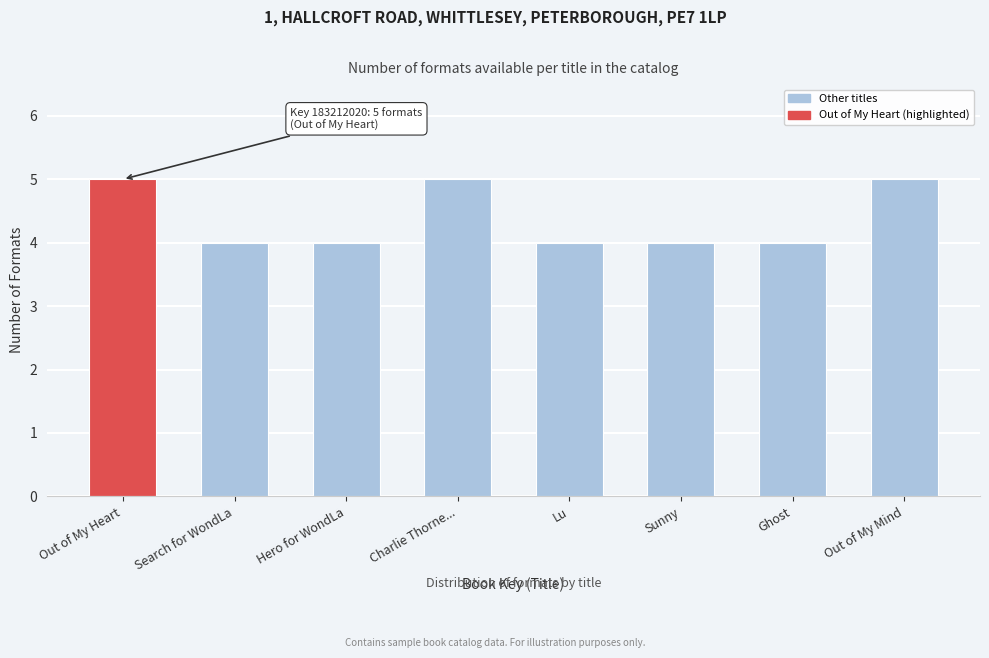

Reading left to right, transcribe all the data shown in this chart.

5	4	4	5	4	4	4	5